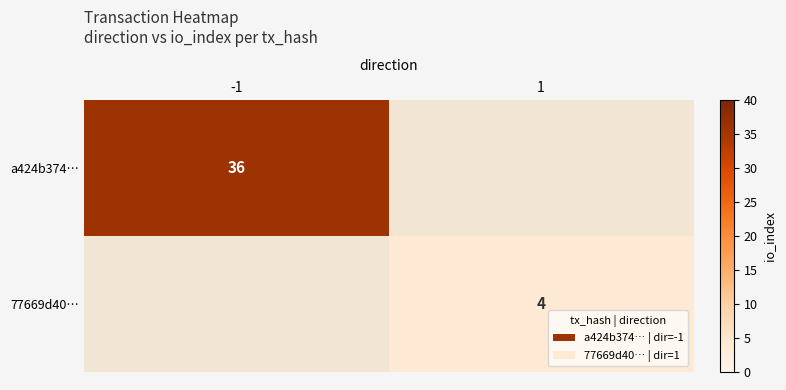

Is the value of 77669d40… at 1 greater than the value of a424b374… at -1?

No